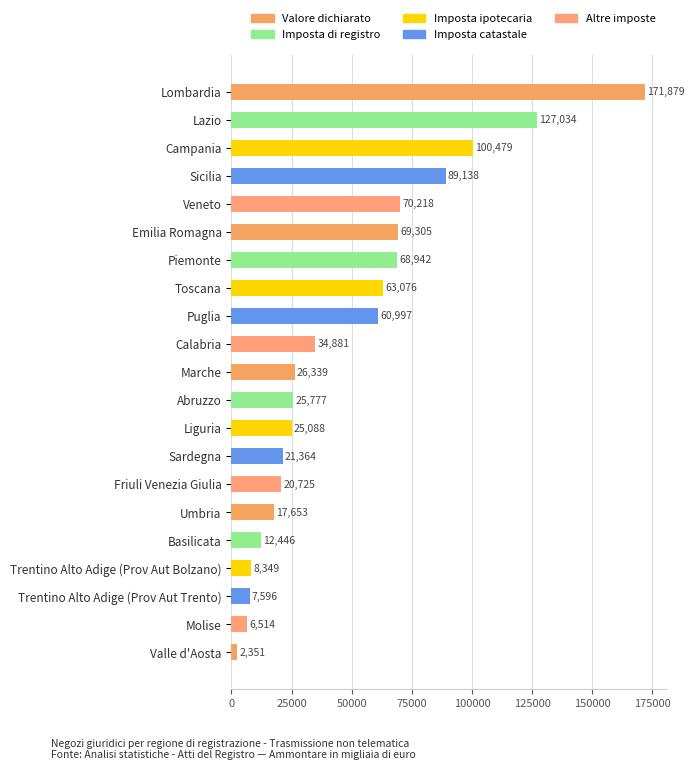

The value at Toscana is 38735. True or false?

False